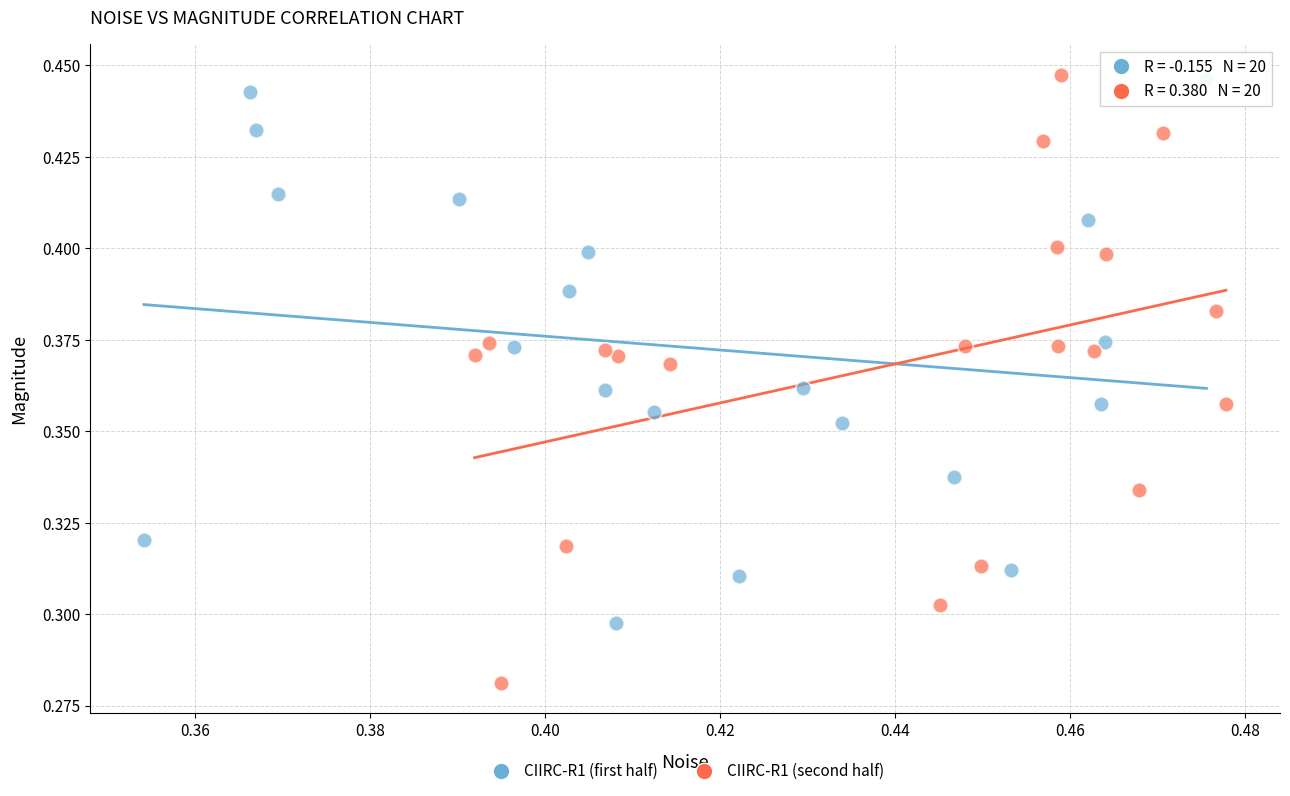

What are all the series names shown in the legend?

CIIRC-R1 (first half), CIIRC-R1 (second half)